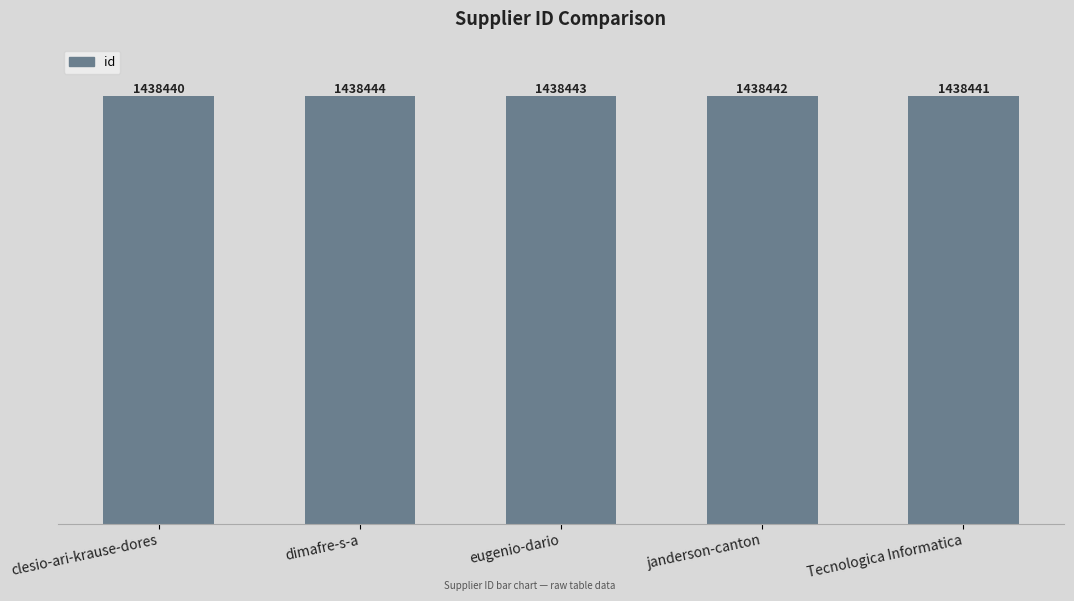

Are the bars horizontal?

No